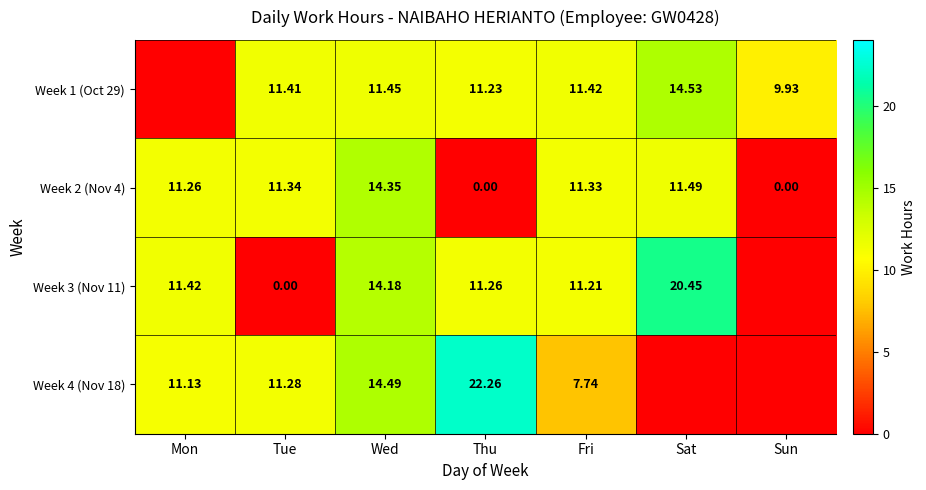

Which category has the highest value across all series?

Thu